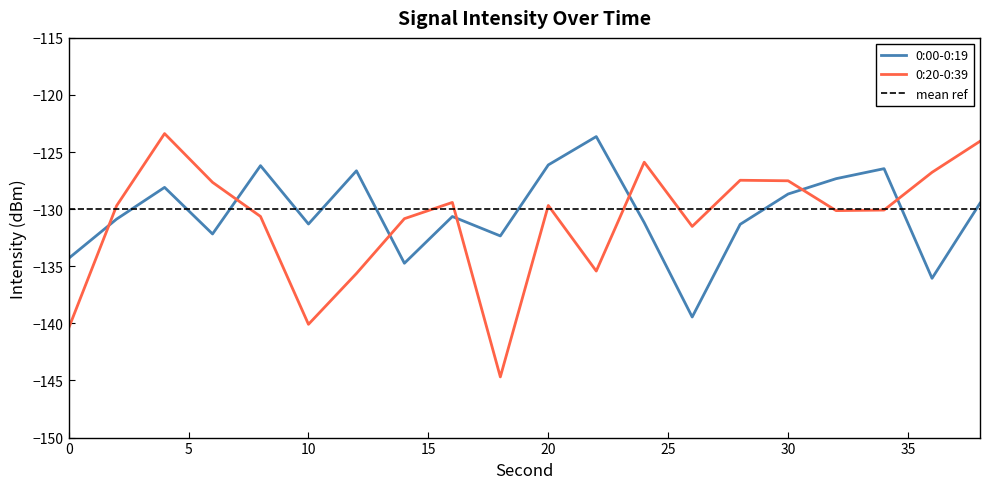

Which series ends up on top after the final intersection of 0:20-0:39 and 0:00-0:19?

0:20-0:39